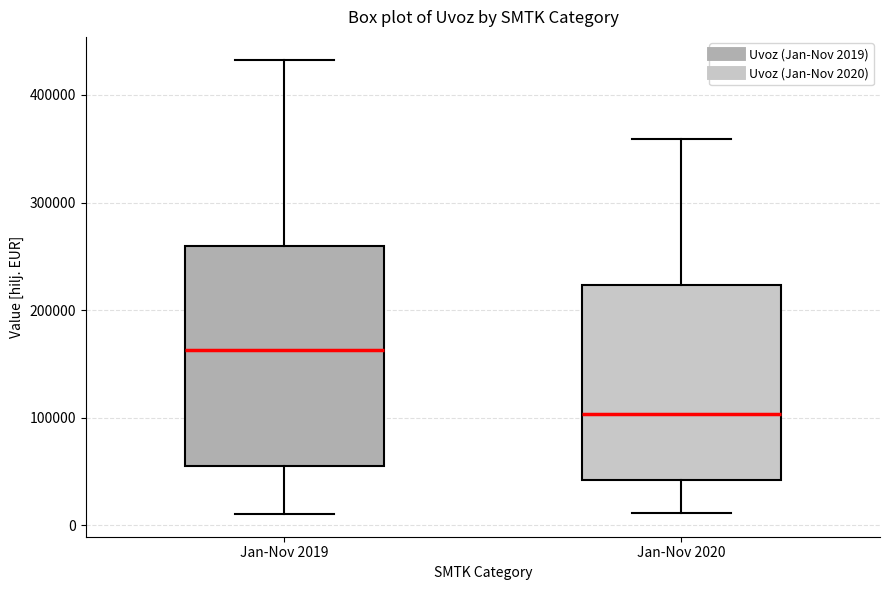

Which box is the tallest, from its lower edge to its upper edge?

Jan-Nov 2019